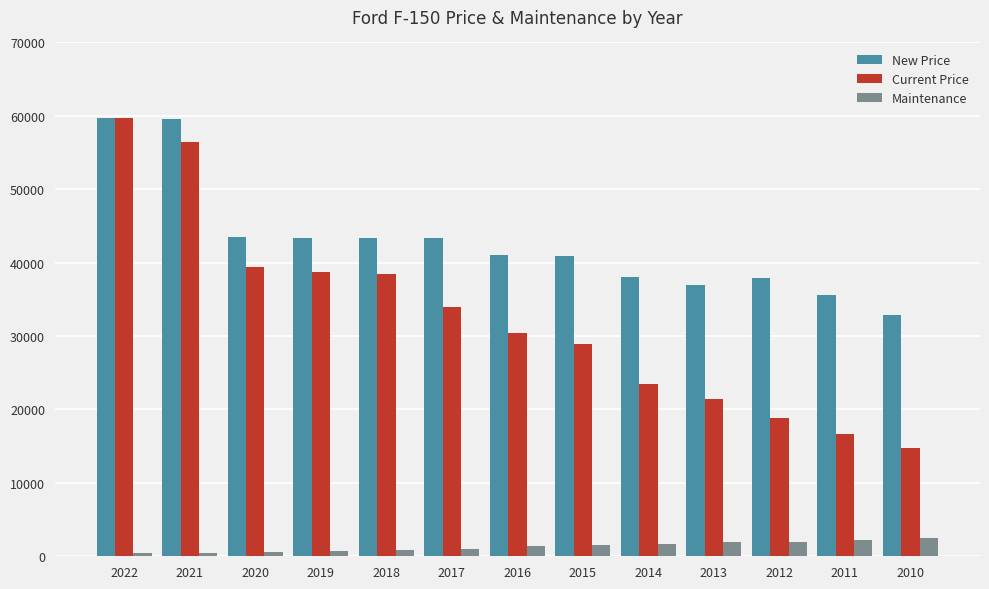

True or false: Current Price has a value of 56756 at 2017.

False